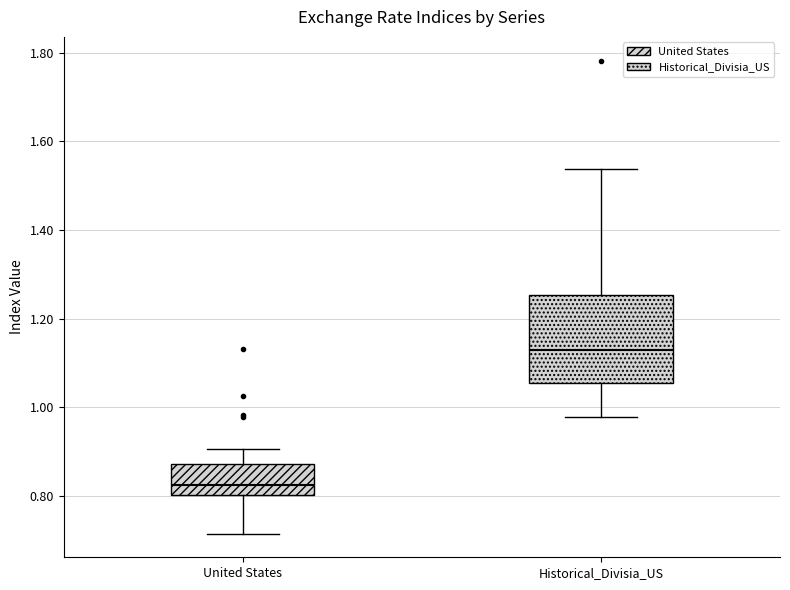

Reading left to right, read every box against the y-axis: the position of its median line, the range the box covers, and the ends of its whiskers. The values are not printed on the chart, so give them approximately, as read against the axis.

United States: median 0.82, box 0.80 to 0.88, whiskers 0.72 to 0.90
Historical_Divisia_US: median 1.12, box 1.06 to 1.26, whiskers 0.98 to 1.54